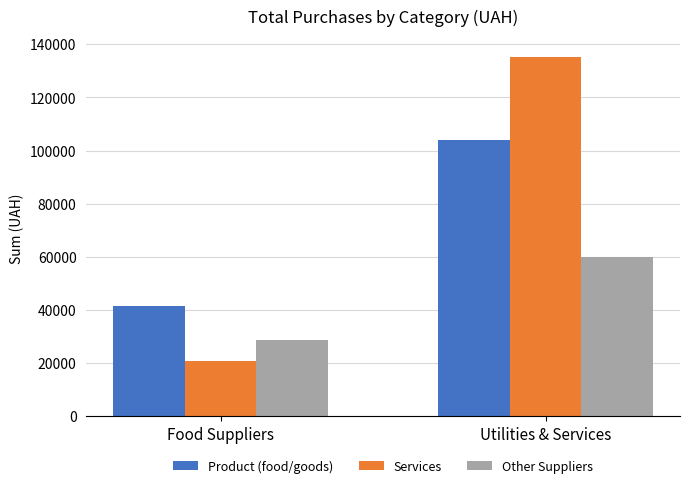

How many values in the Other Suppliers series are below 59991?

1